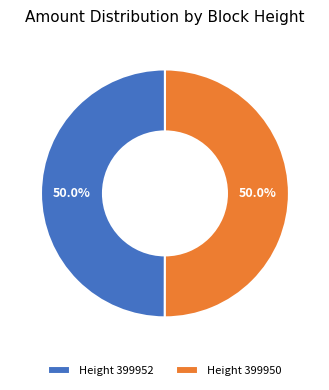

Count the number of slices in the pie.

2